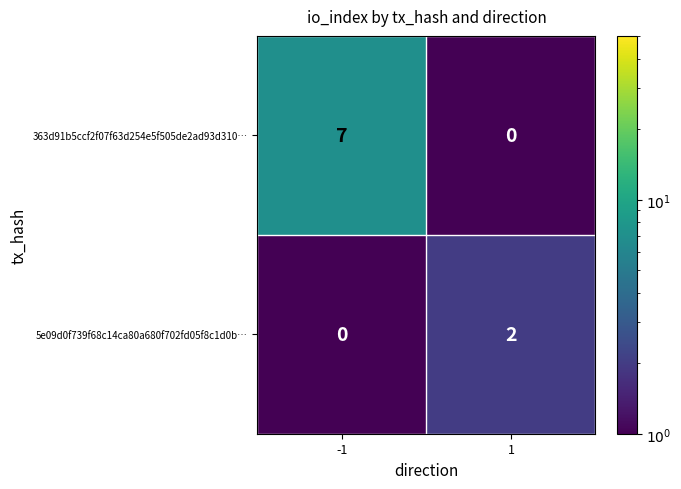

How many categories are shown in the chart?

2